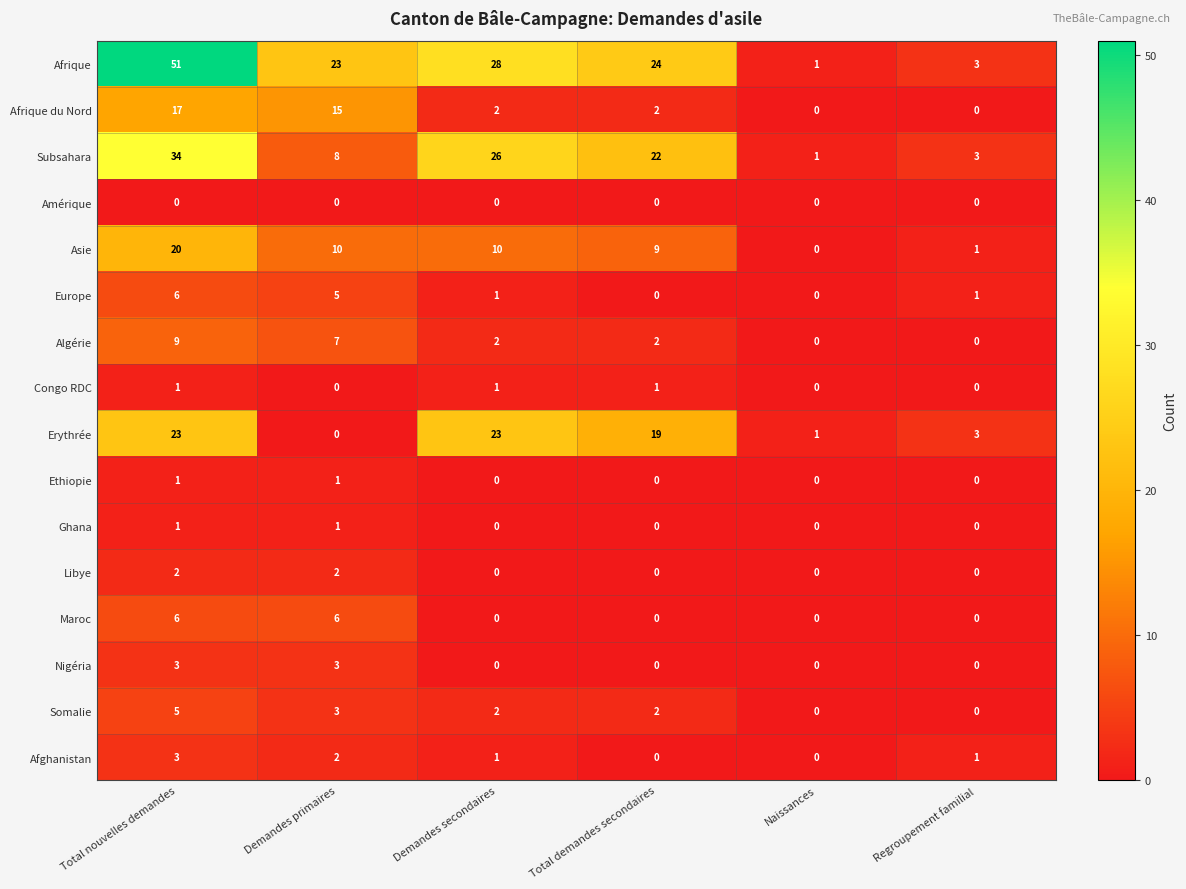

List the labels in order of Afrique value, smallest first.

Naissances, Regroupement familial, Demandes primaires, Total demandes secondaires, Demandes secondaires, Total nouvelles demandes